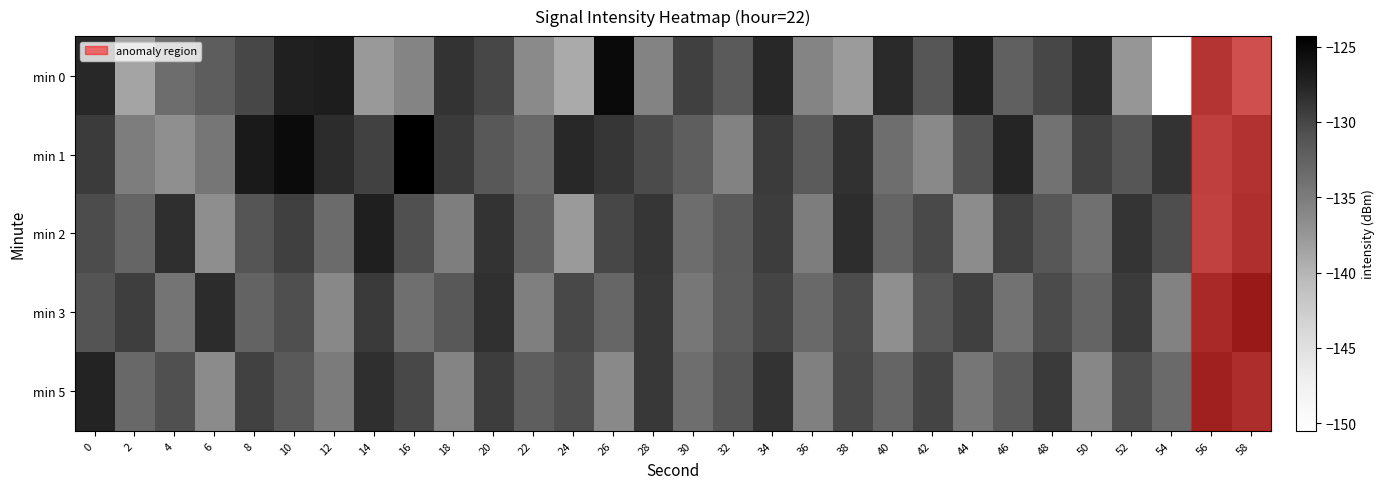

How many distinct data groups are displayed?

5